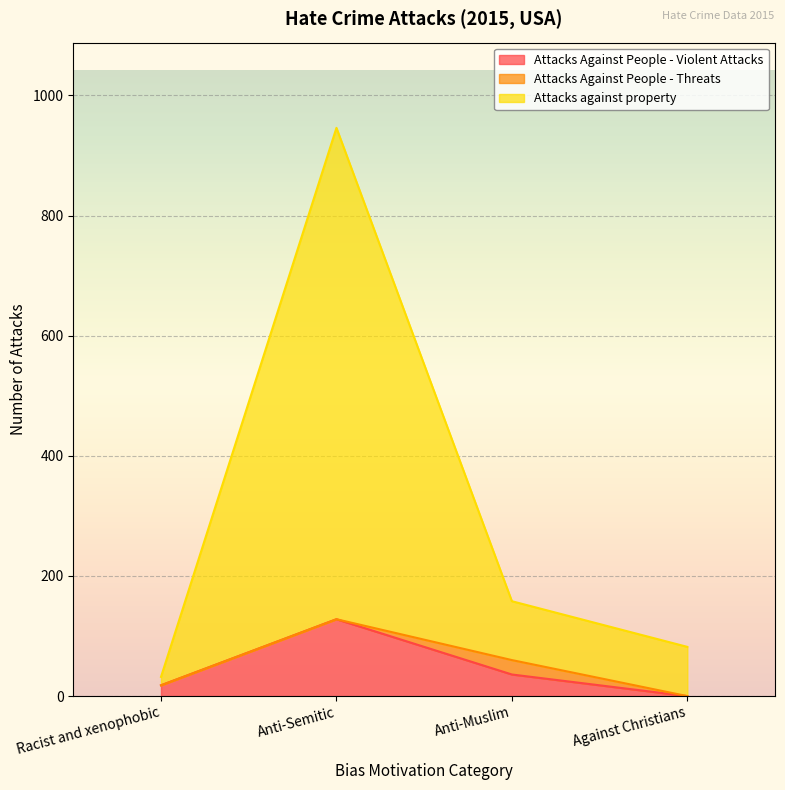

Read the Attacks Against People - Violent Attacks value at Anti-Semitic, to the nearest 50.

150